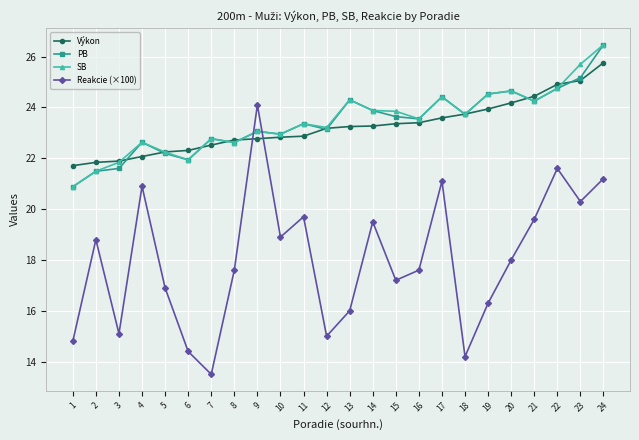

The value of Reakcie (×100) at 8 is 28.2. True or false?

False